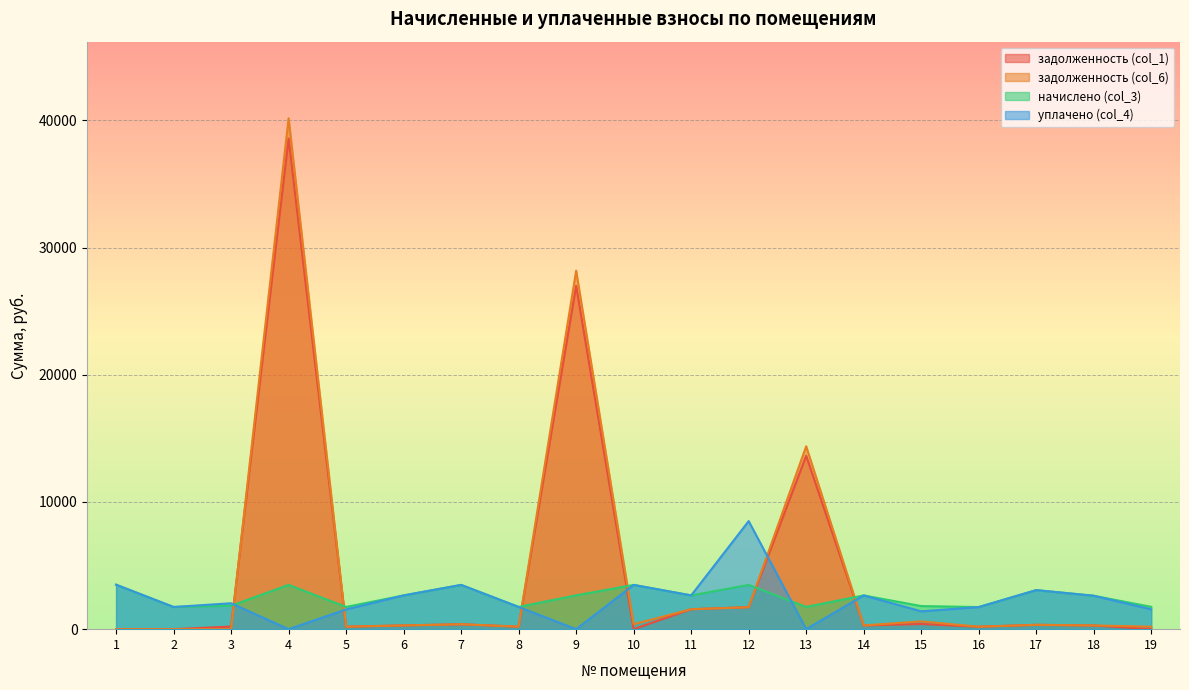

How many lines are shown in the chart?

4